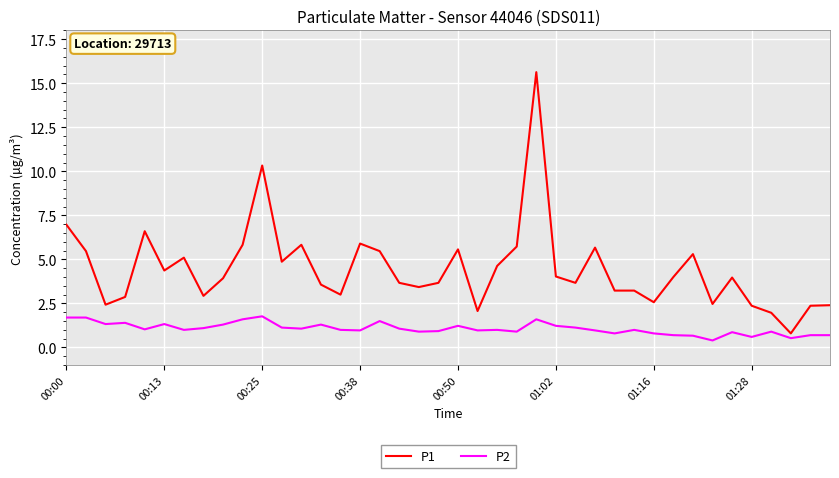

What is the difference between the maximum and minimum values in the P2 series?

1.4